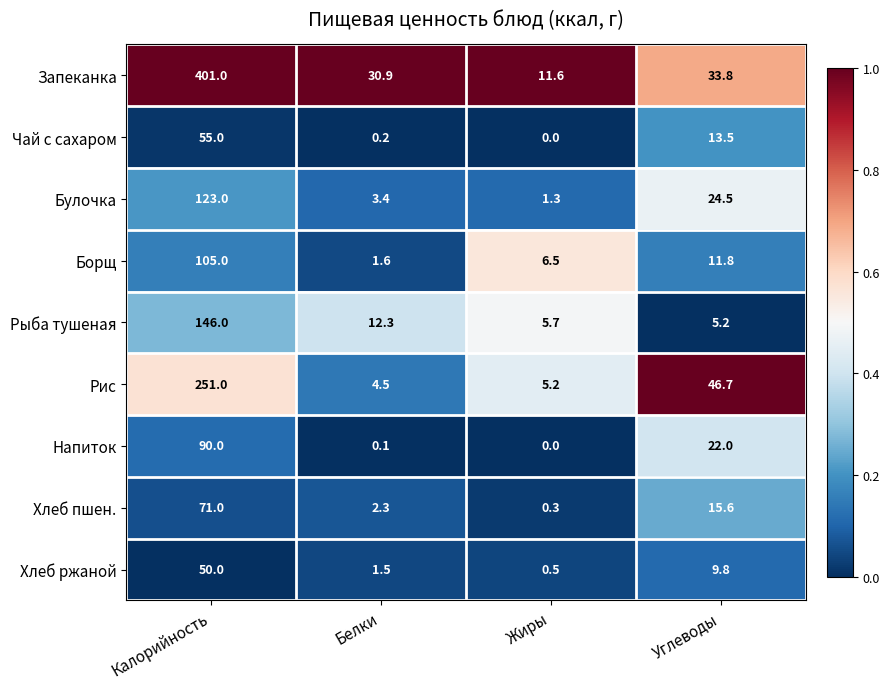

What is the sum of the Рис values at Углеводы and Белки?

51.2